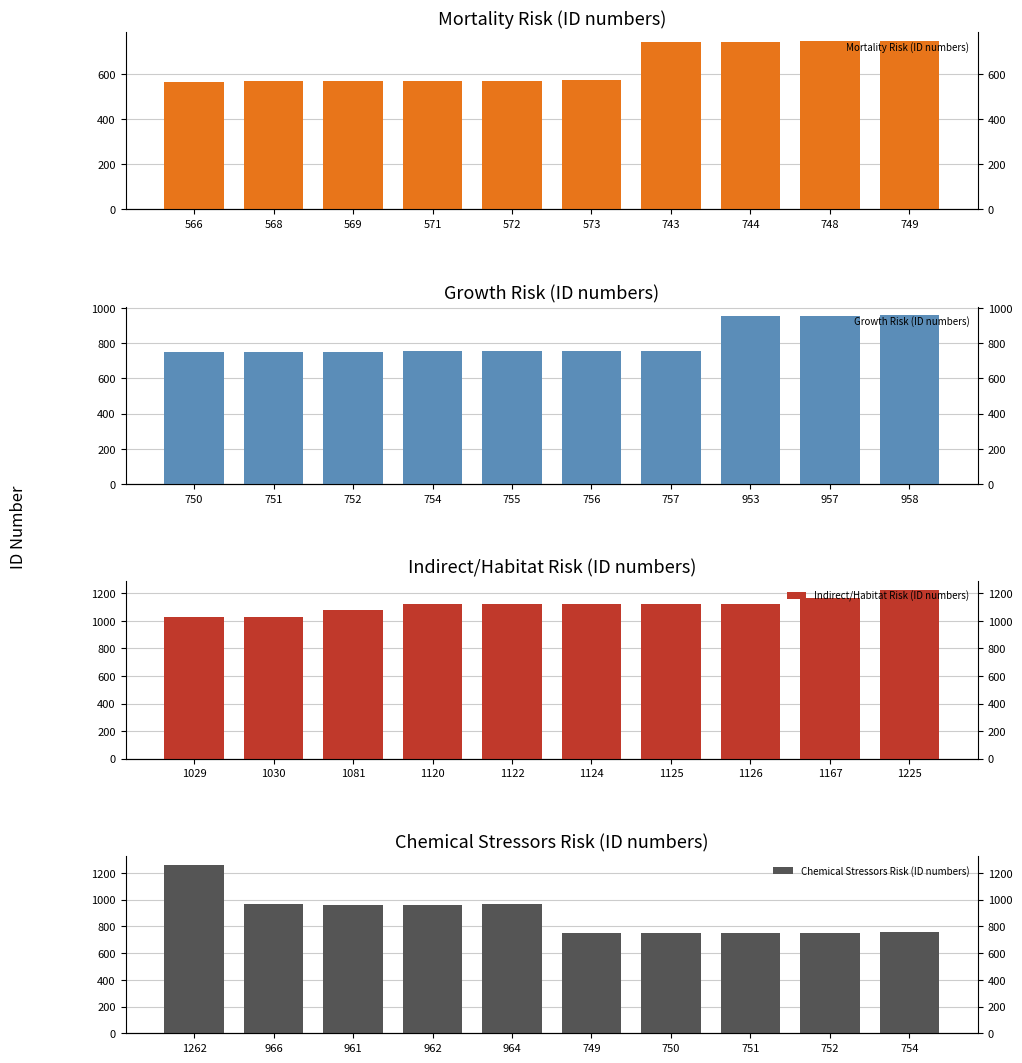

Which has a higher value, 748 or 568?

748